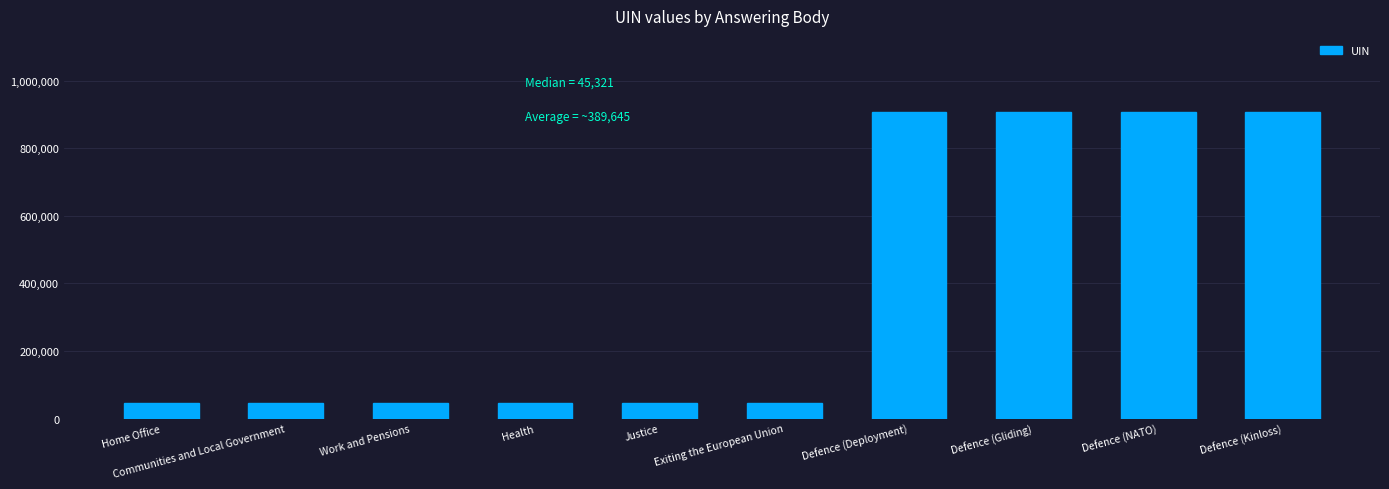

Does the chart contain stacked bars?

No